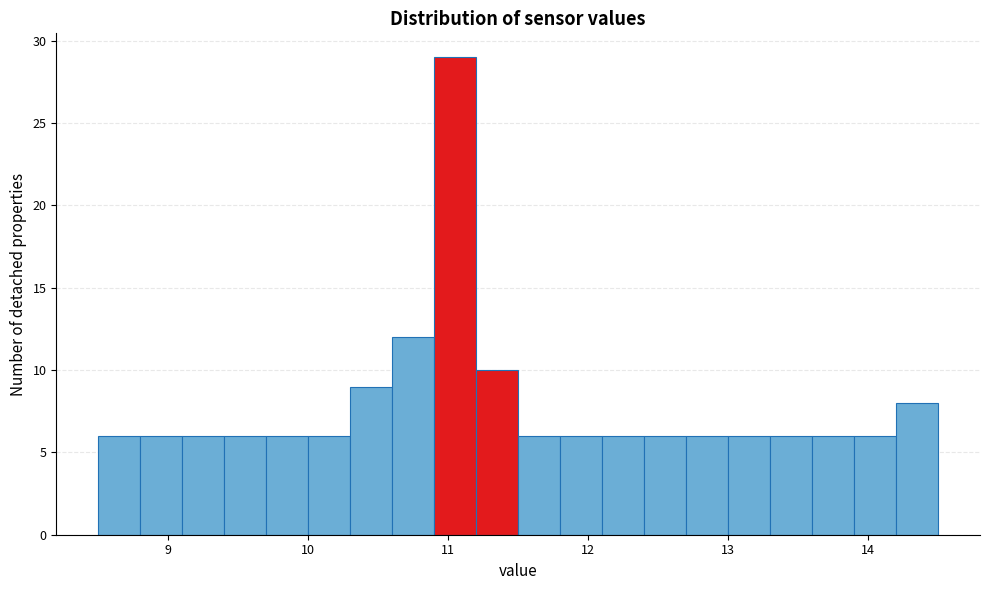

Read against the x-axis, roughly where is the centre of the tallest bar?

11.1